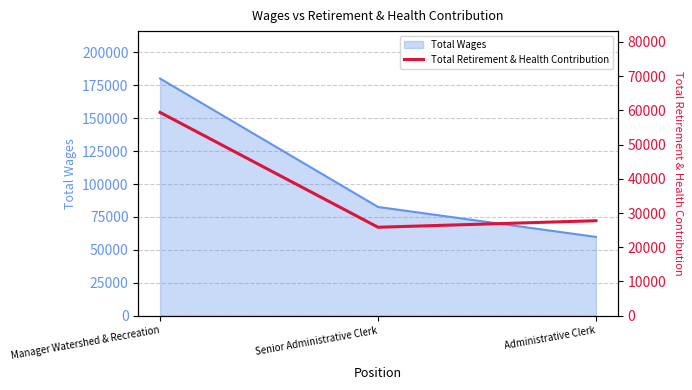

What is the lowest value of the Total Wages series?

59845